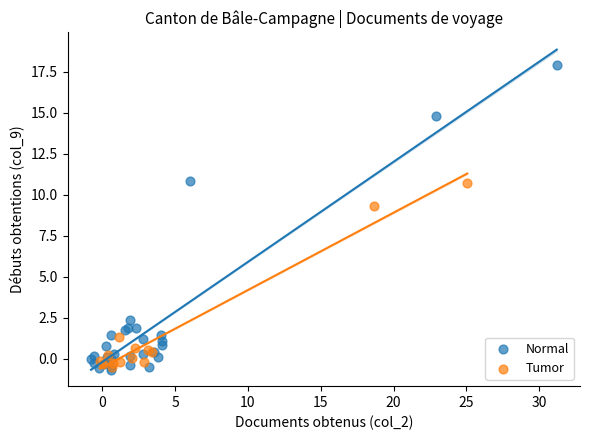

Which series reaches the maximum Y coordinate?

Normal